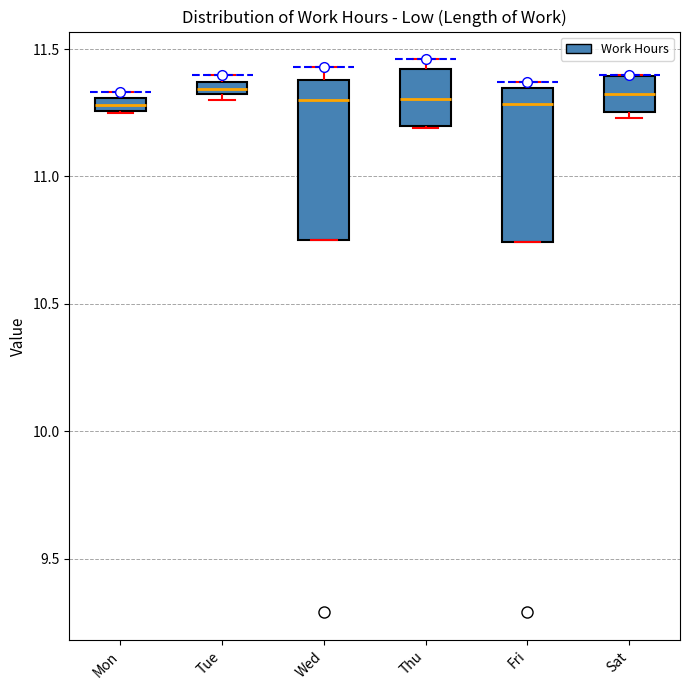

Where does the median line of the box for Thu sit on the y-axis? The values are not printed on the chart, so give them approximately, as read against the axis.

11.30